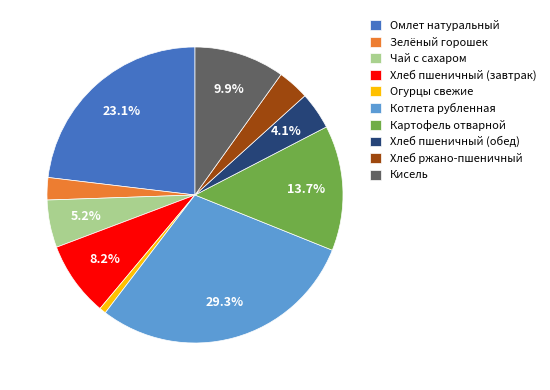

Rank the categories by value from highest to lowest.

Котлета рубленная, Омлет натуральный, Картофель отварной, Кисель, Хлеб пшеничный (завтрак), Чай с сахаром, Хлеб пшеничный (обед), Хлеб ржано-пшеничный, Зелёный горошек, Огурцы свежие